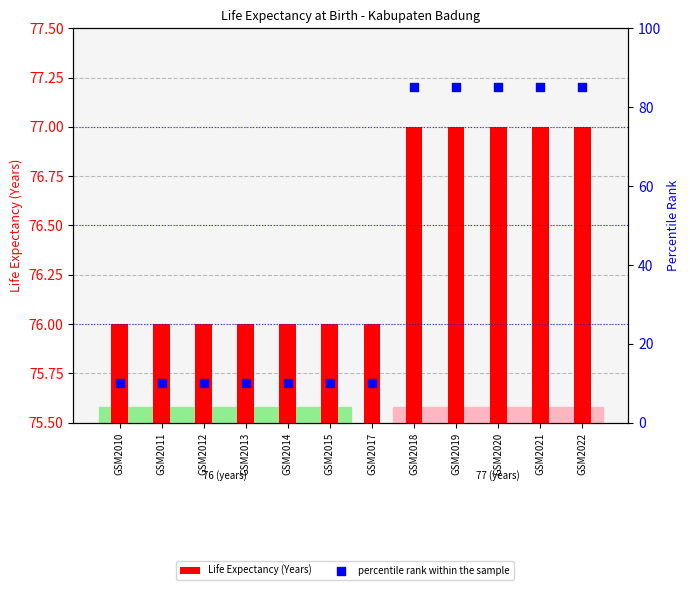

Which series has the widest spread of Y values?

percentile rank within the sample